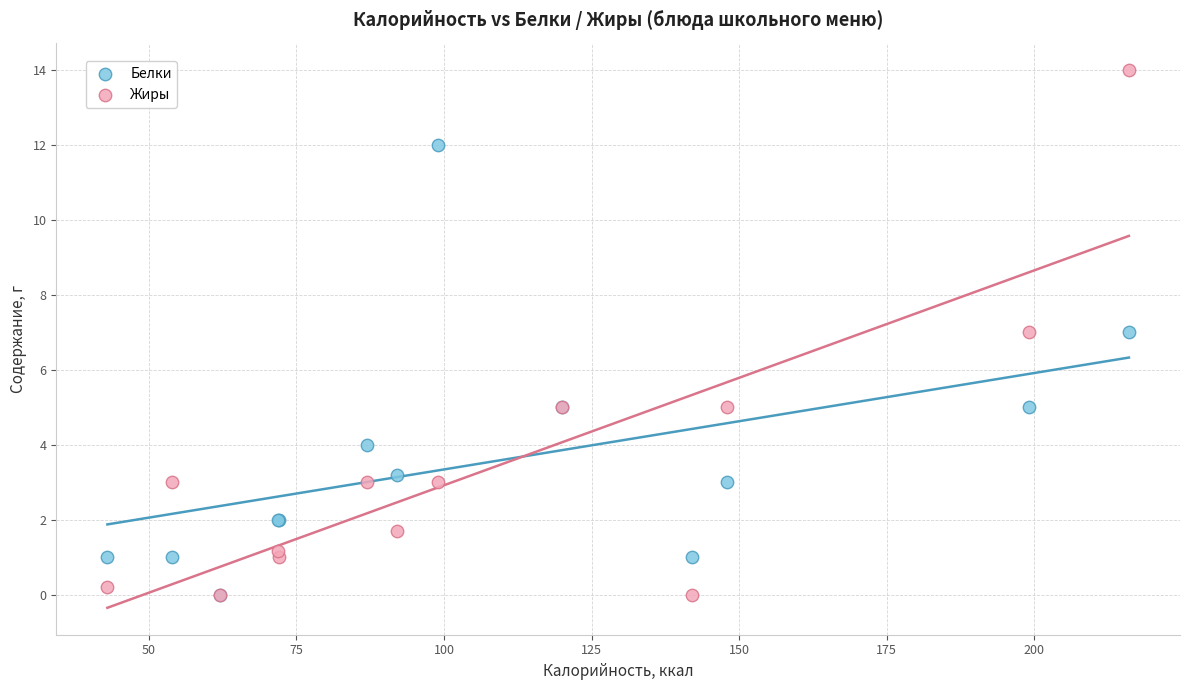

What are all the series names shown in the legend?

Белки, Жиры